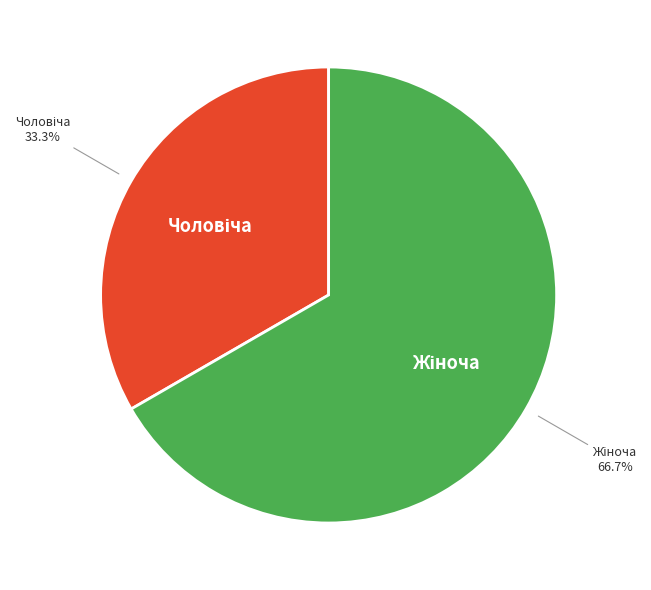

Does any single category account for the majority?

Yes